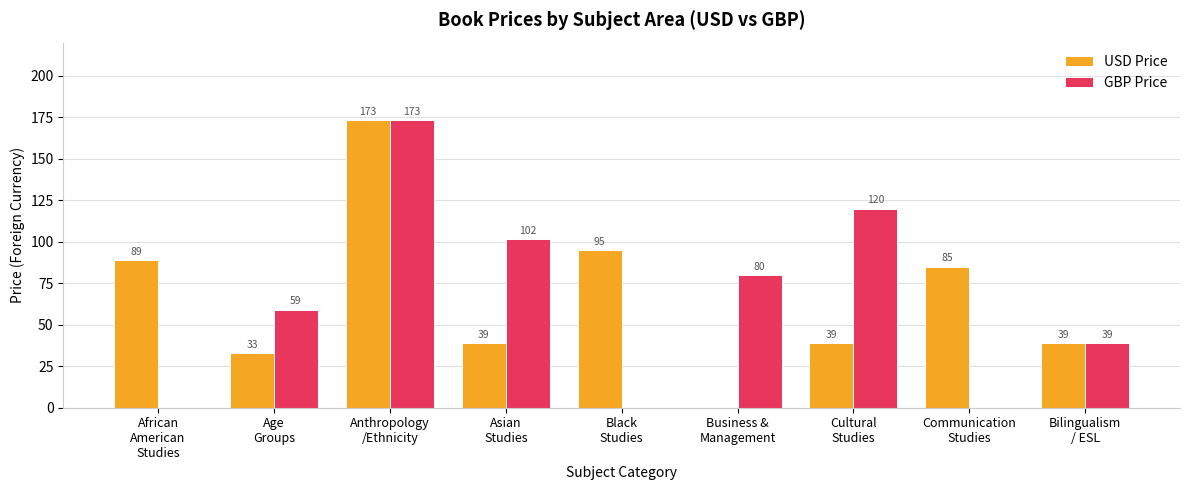

Which series has the largest total across all categories?

USD Price